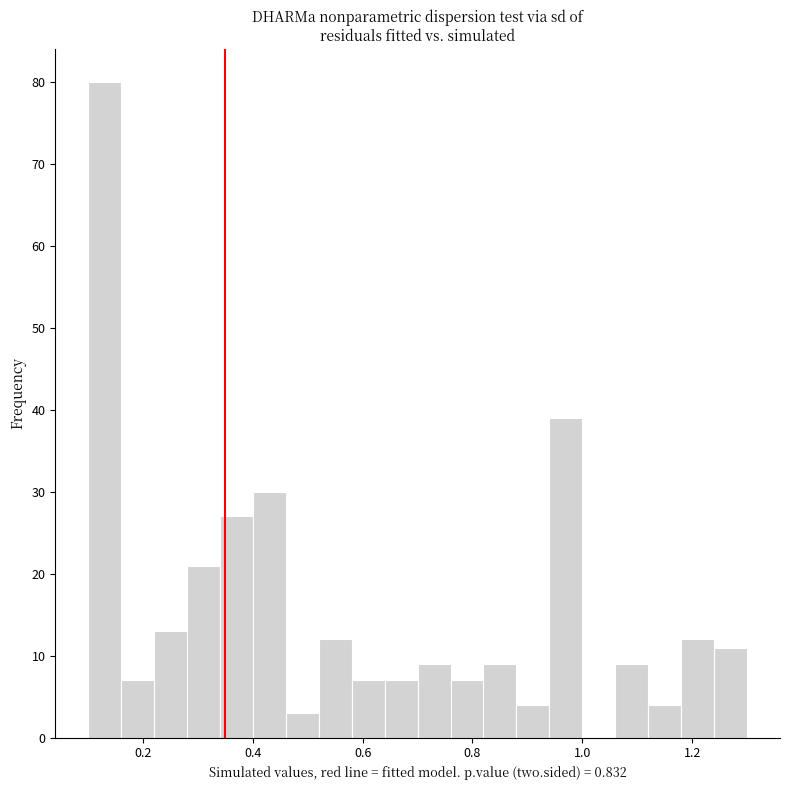

Read against the x-axis, roughly where is the centre of the tallest bar?

0.14